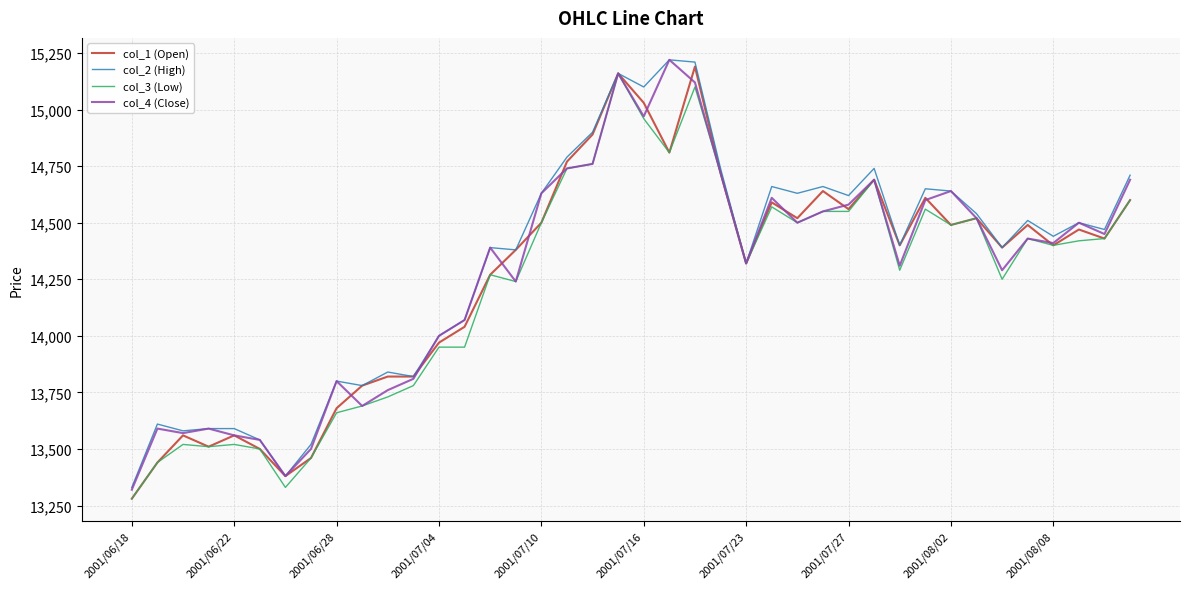

What is the greatest value displayed?

15220